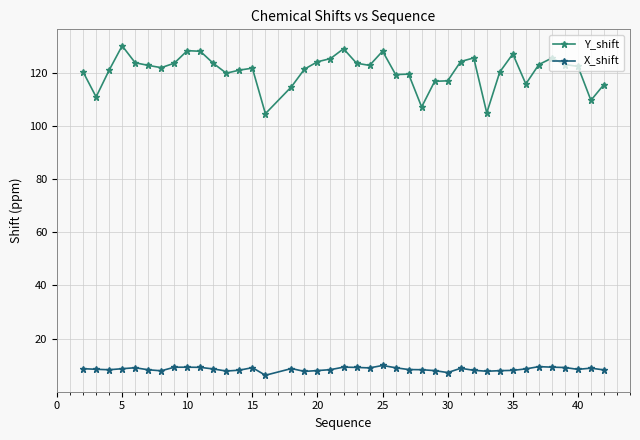

Rank the series by their average value, from lowest to highest.

X_shift, Y_shift